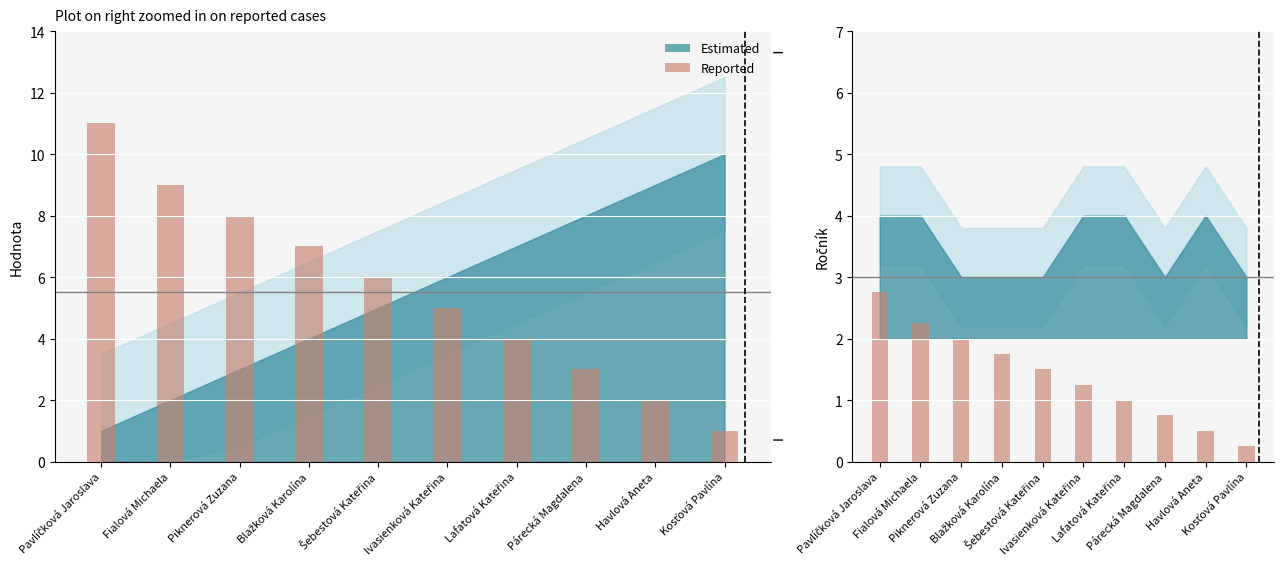

Which label corresponds to the largest value in the chart?

Pavlíčková Jaroslava